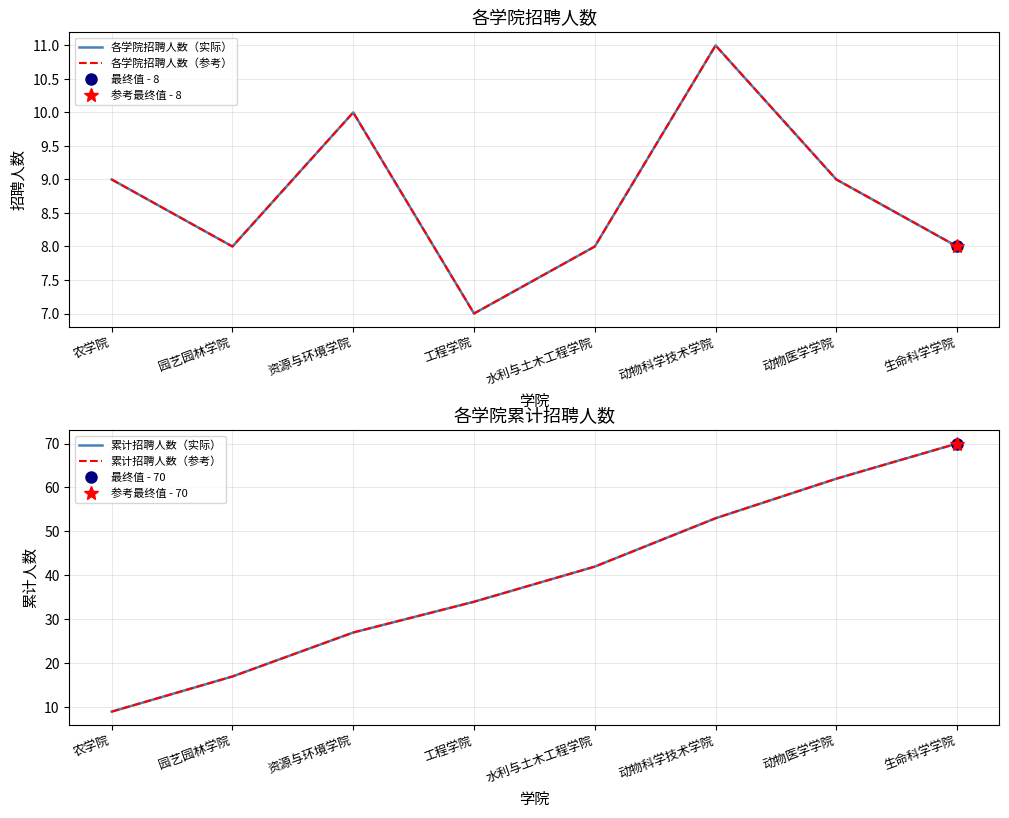

True or false: 各学院招聘人数（参考） and 累计招聘人数（实际） intersect in this chart.

False